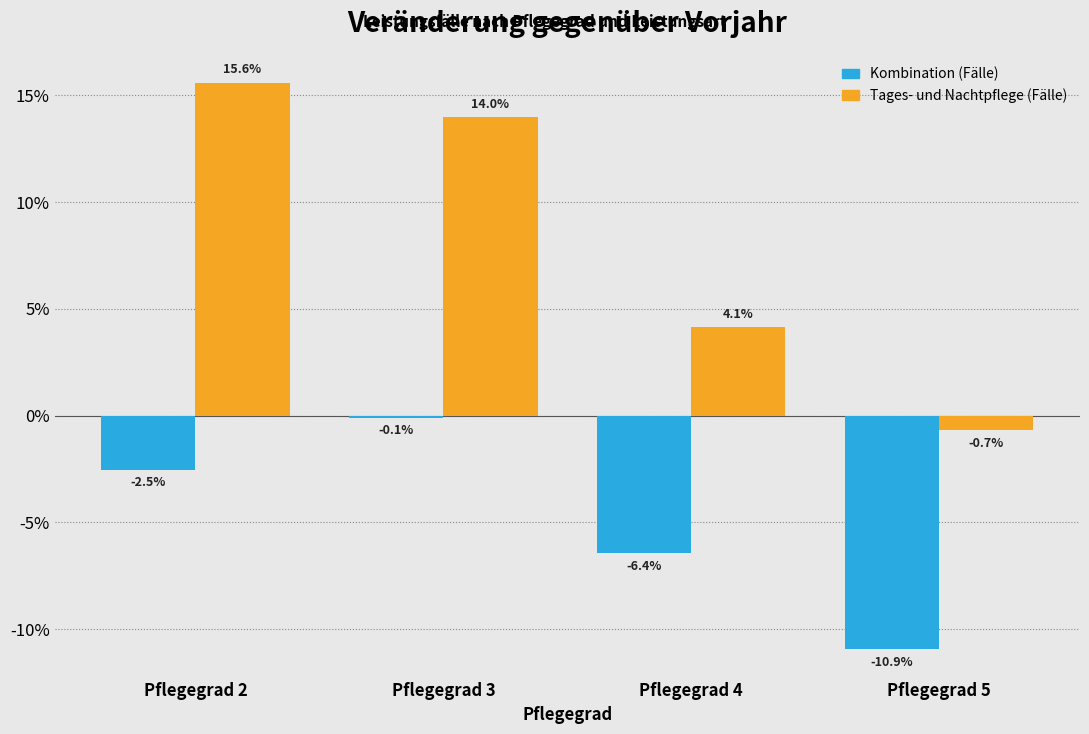

Reading left to right, what are all the values shown in this chart?

Kombination (Fälle): Pflegegrad 2=-2.5	Pflegegrad 3=-0.1	Pflegegrad 4=-6.4	Pflegegrad 5=-10.9
Tages- und Nachtpflege (Fälle): Pflegegrad 2=15.6	Pflegegrad 3=14.0	Pflegegrad 4=4.1	Pflegegrad 5=-0.7